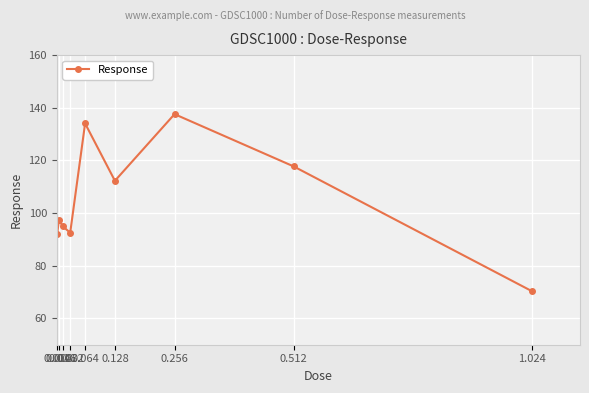

Count the number of data series in this chart.

1